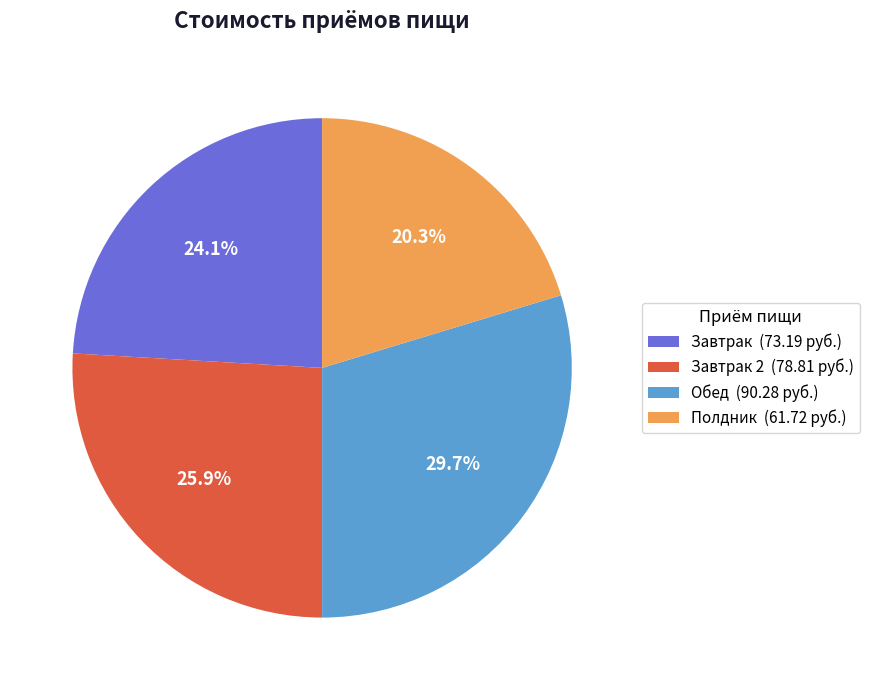

What is the smallest slice in the pie chart?

Полдник (61.72 руб.)